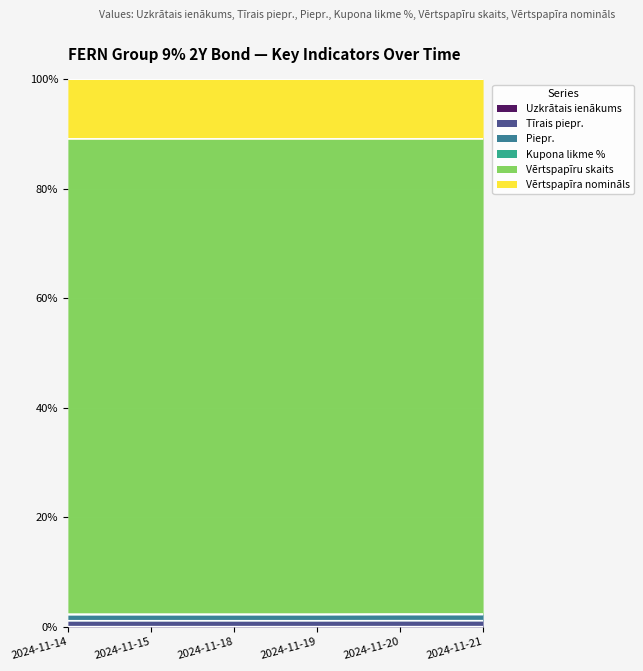

Is the value of Tīrais piepr. at 2024-11-21 greater than the value of Uzkrātais ienākums at 2024-11-18?

Yes